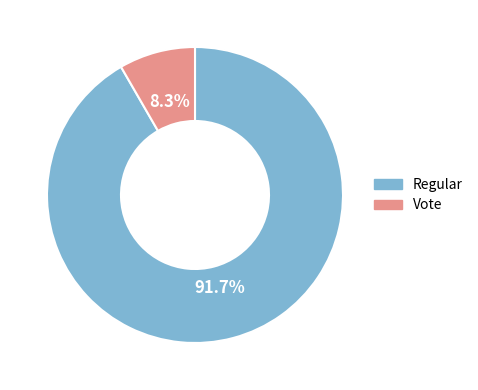

Approximately how many times larger is the value at Regular compared to Vote?

11.0